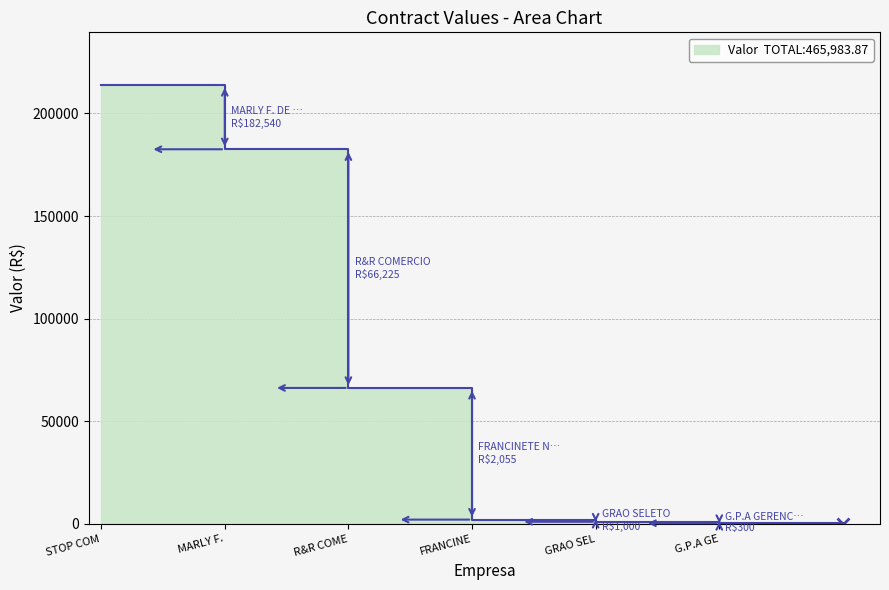

True or false: the data shows 182540.4 at MARLY F. DE OLIVEIRA.

True